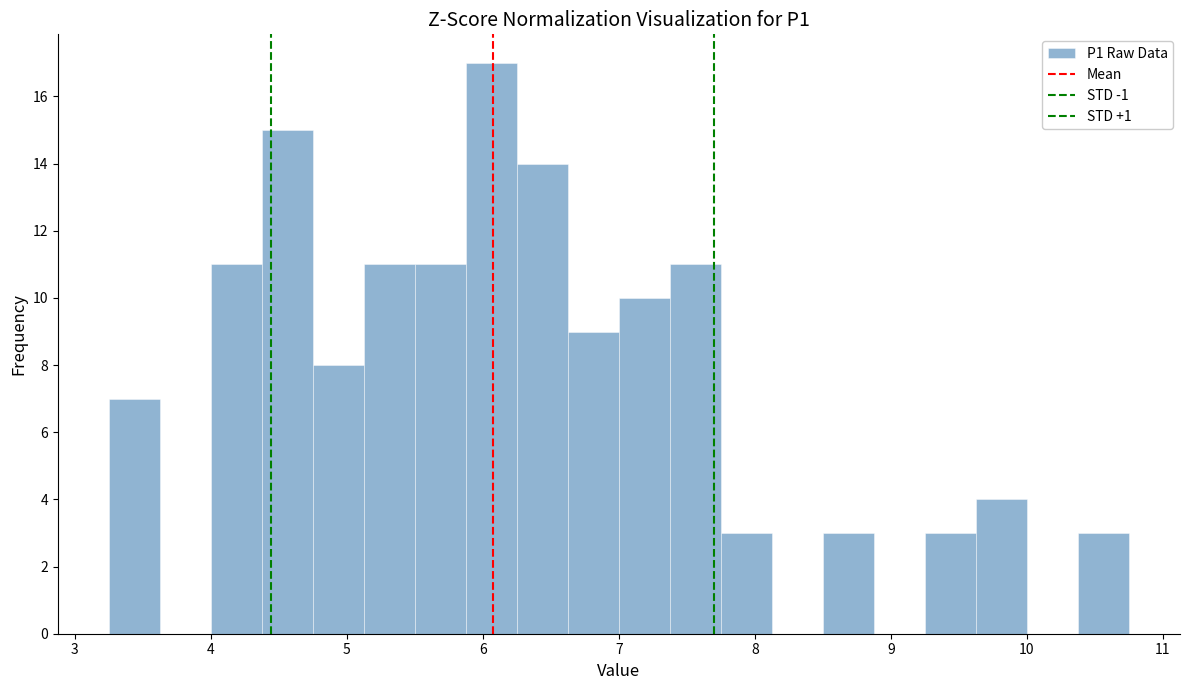

Read against the x-axis, roughly where is the centre of the tallest bar?

6.1